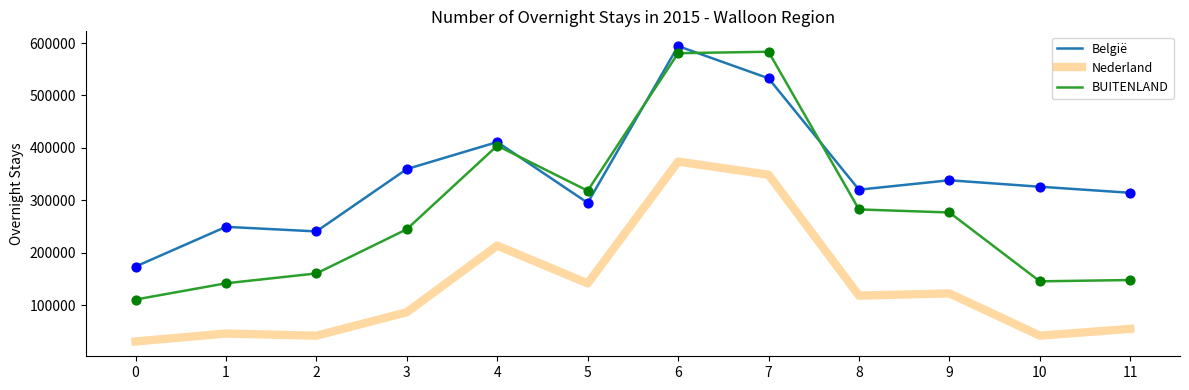

Which series has the largest total across all categories?

België